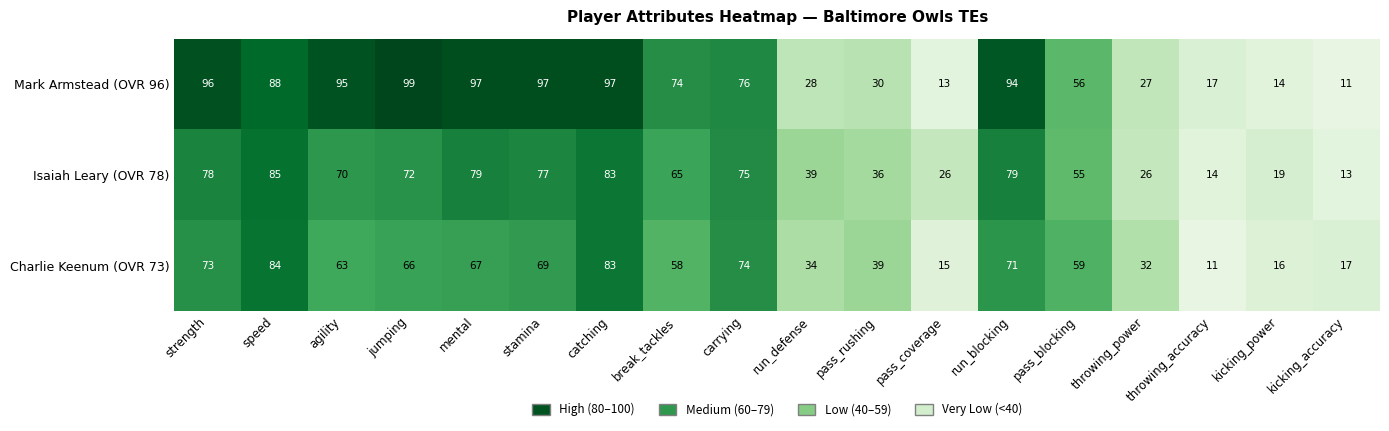

How many data points in Mark Armstead (OVR 96) are less than 76?

9